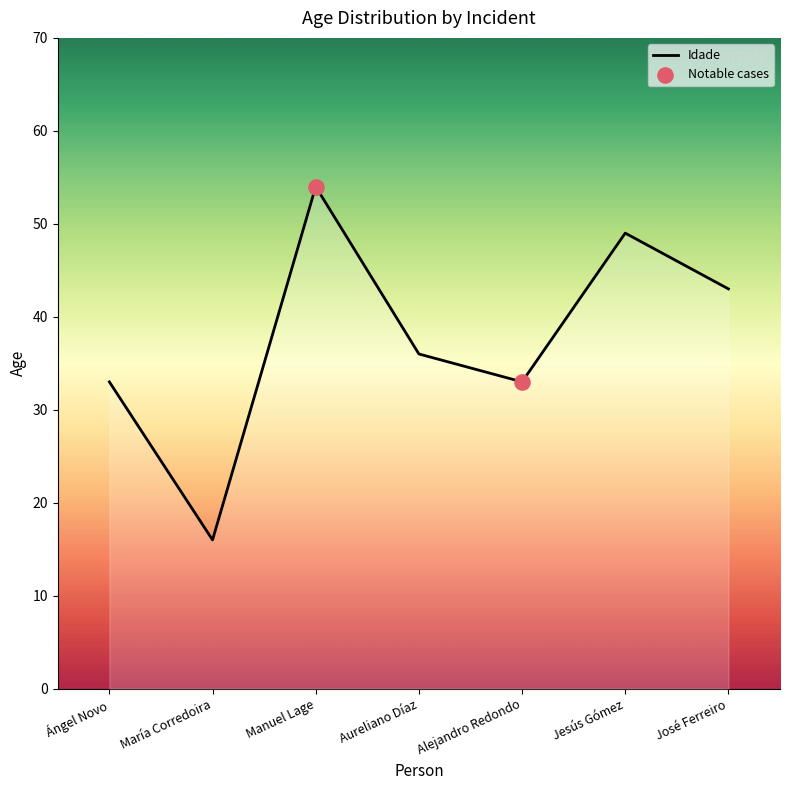

Which has a higher value, Ángel Novo or Aureliano Díaz?

Aureliano Díaz